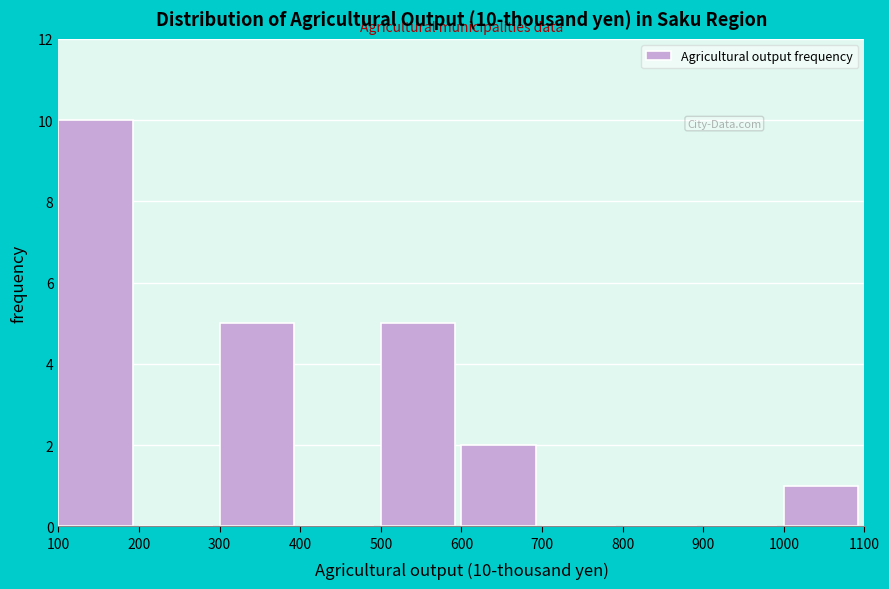

Over which range of the x-axis is the bar tallest?

100 to 200